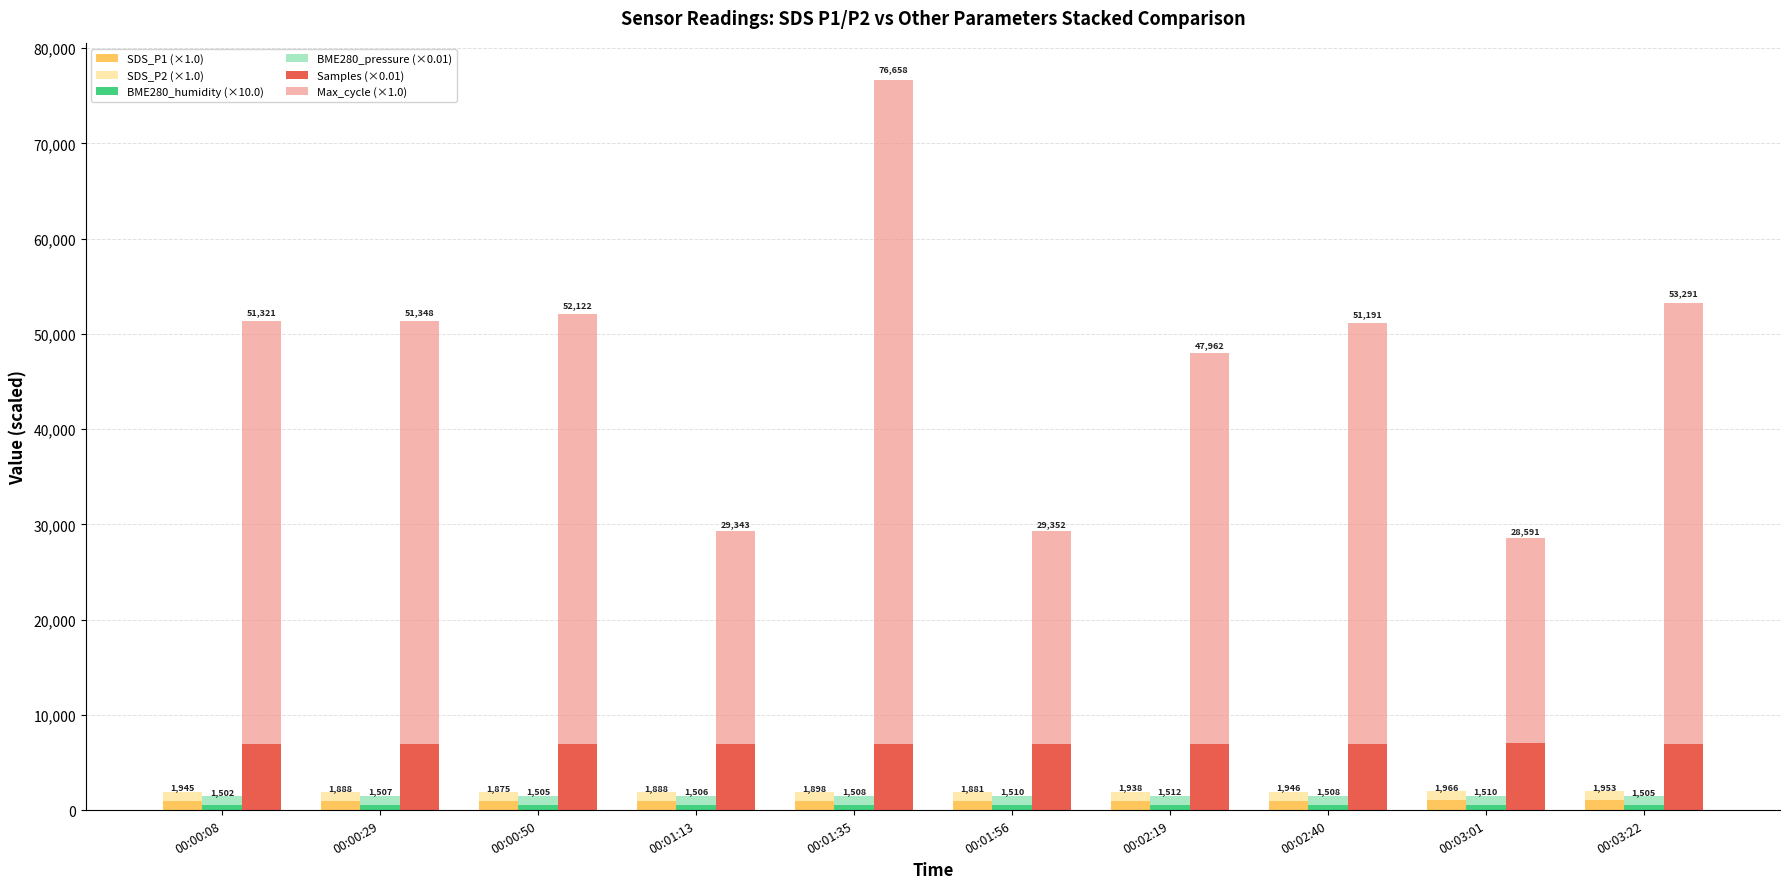

What are all the series names shown in the legend?

SDS_P1 (×1.0), SDS_P2 (×1.0), BME280_humidity (×10.0), BME280_pressure (×0.01), Samples (×0.01), Max_cycle (×1.0)